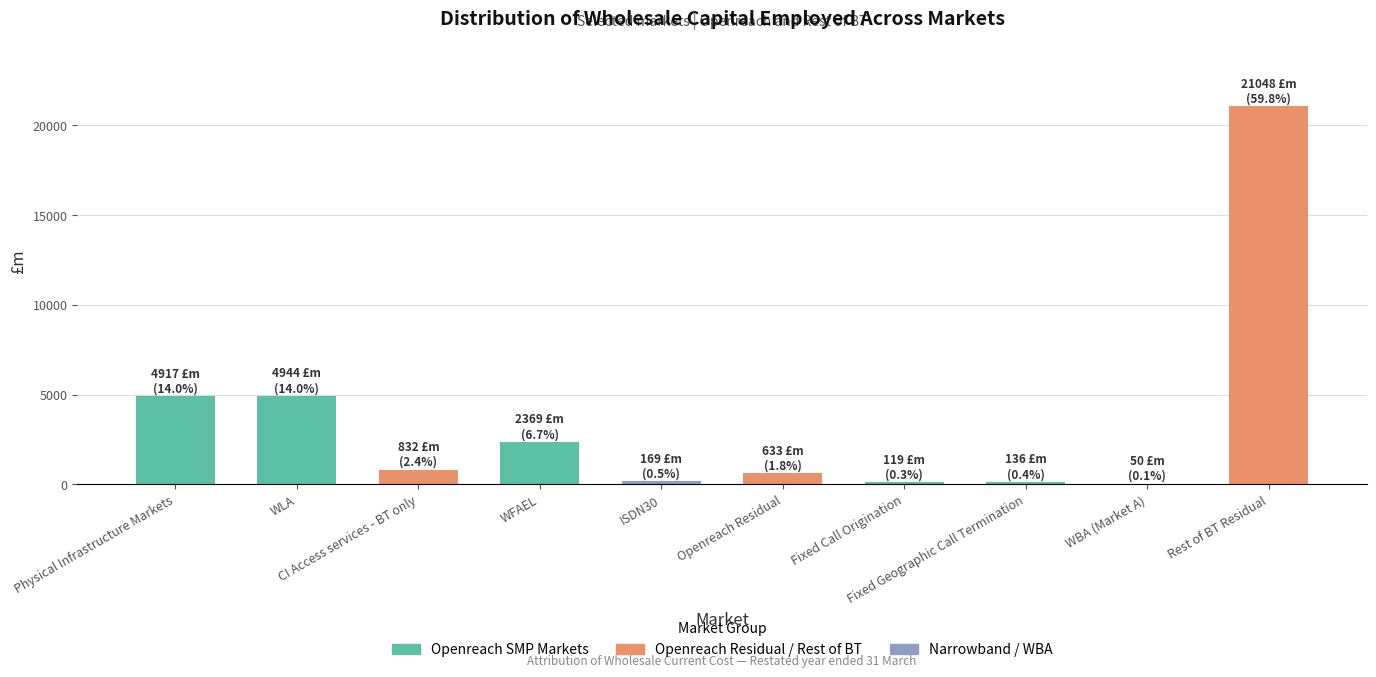

What is the sum of all values?

35217